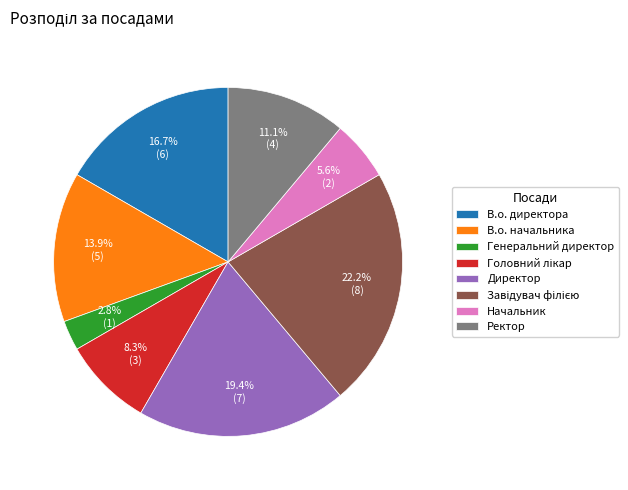

Which slice is the smallest?

Генеральний директор